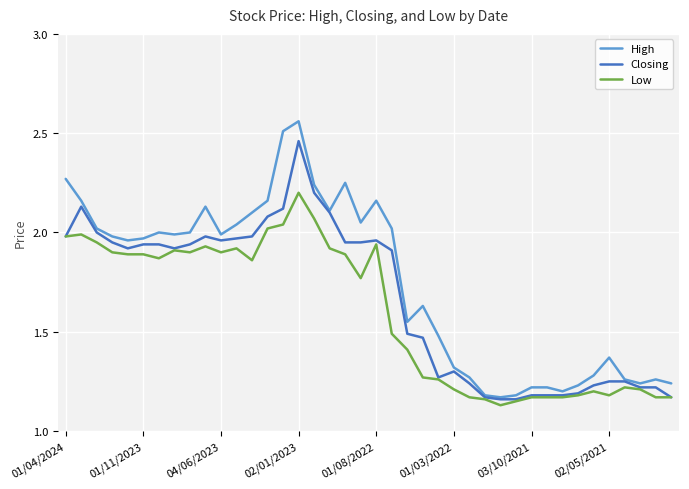

Which series has the largest total across all categories?

High